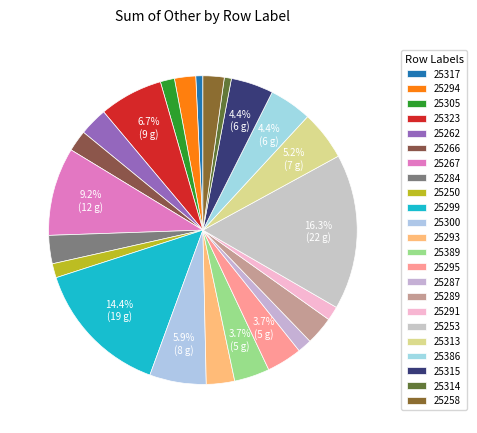

Count the number of slices in the pie.

23